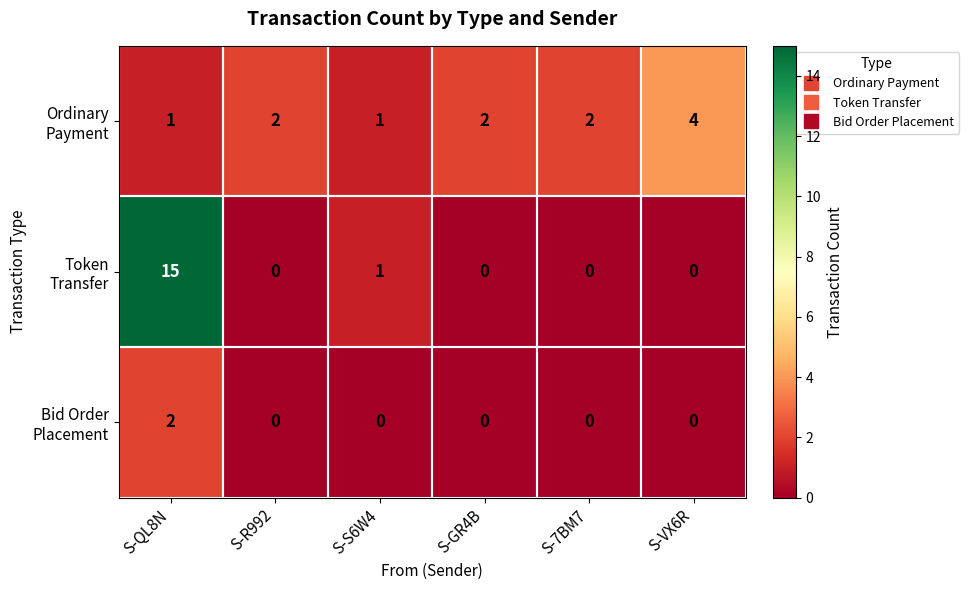

What is the total value across all series at S-VX6R?

4